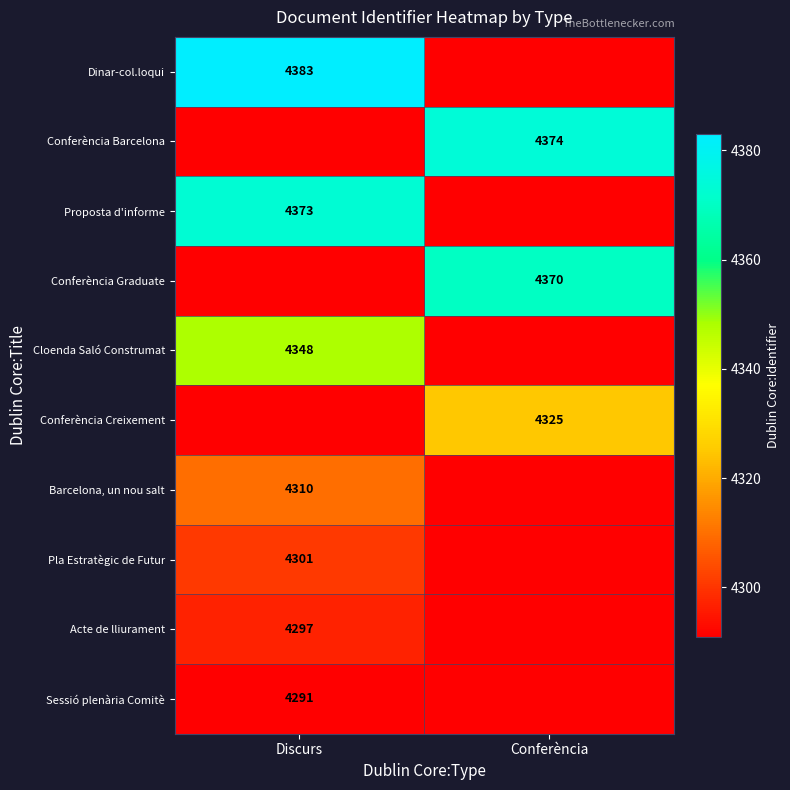

True or false: Conferència Graduate has a value of 4370 at Conferència.

True